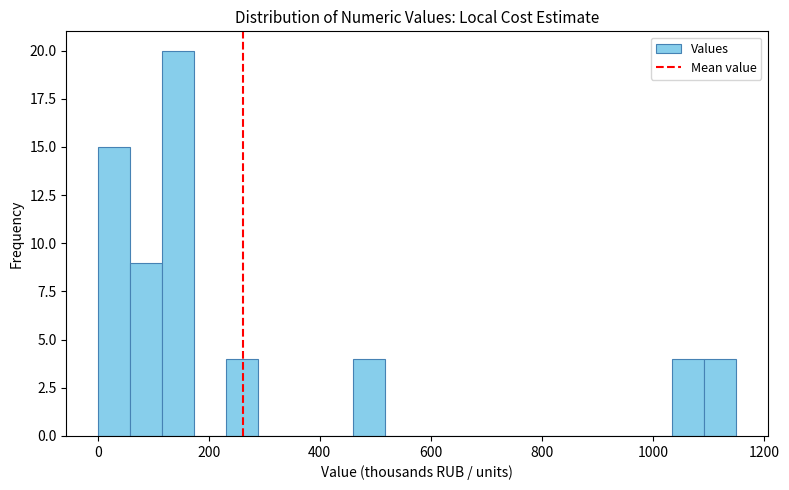

Around what value on the x-axis is the tallest bar? Give the approximate position of its centre, as read against the axis.

140